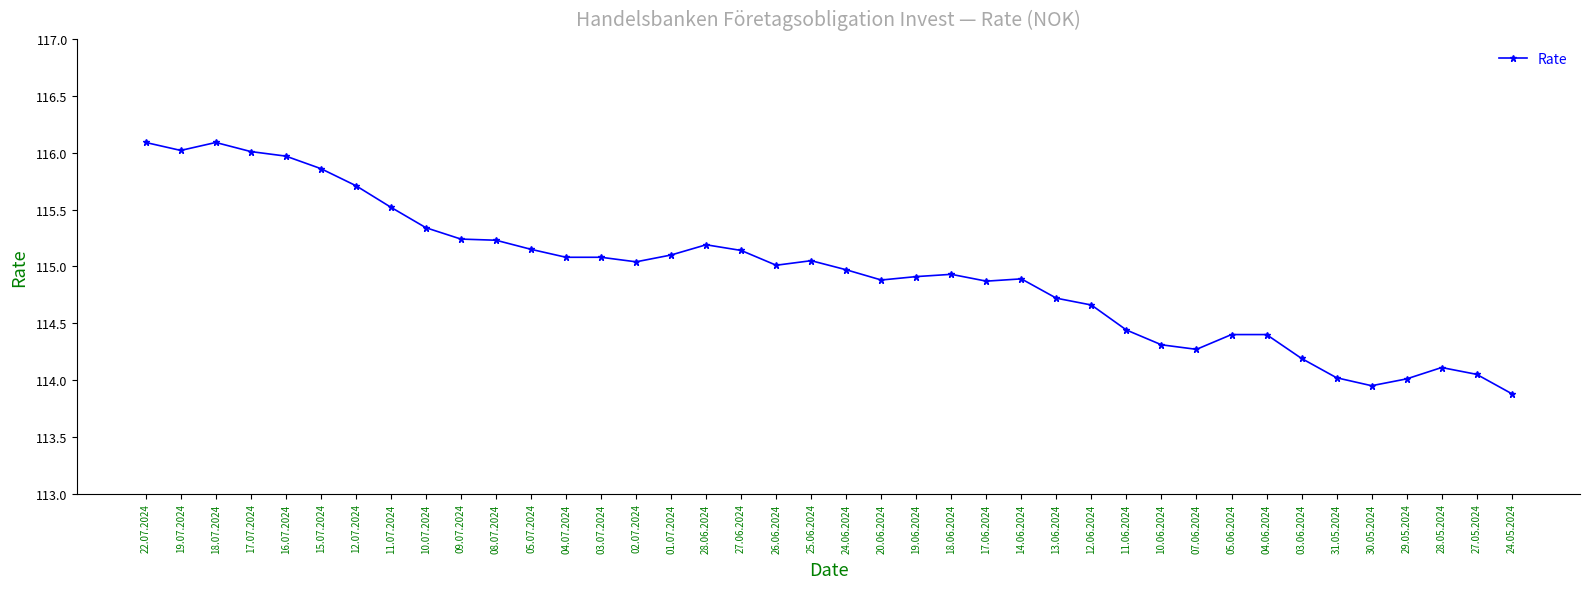

Approximately how many times larger is the value at 11.06.2024 compared to 22.07.2024?

1.0